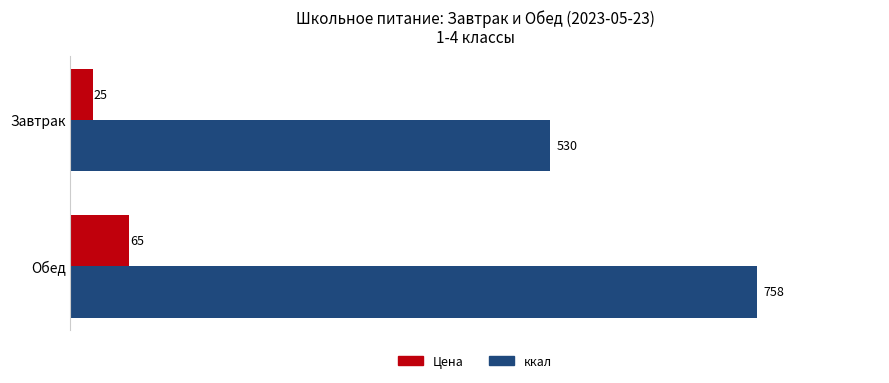

Which series has the widest spread of values?

ккал